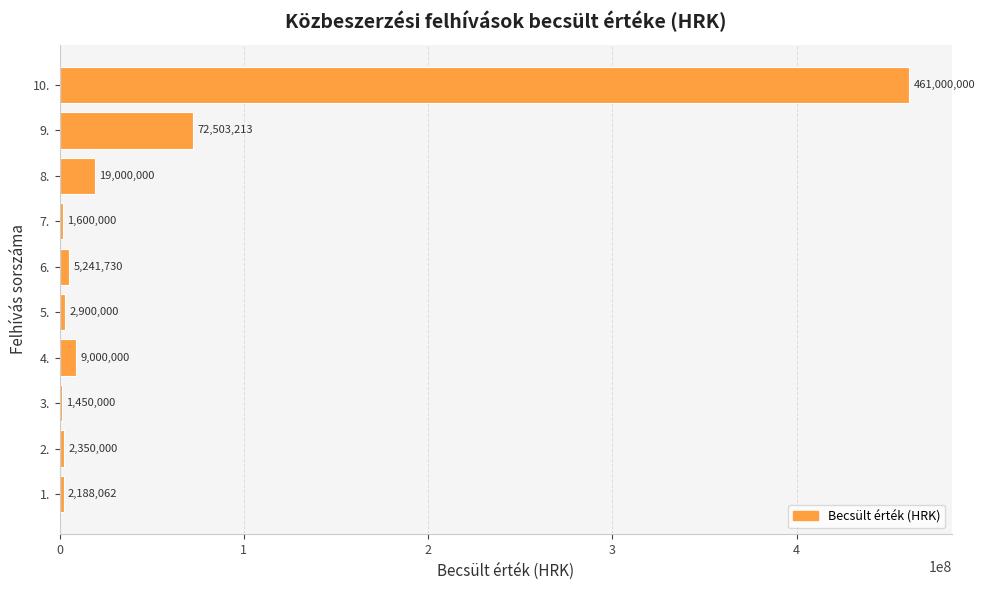

Which has a higher value, 3. or 2.?

2.